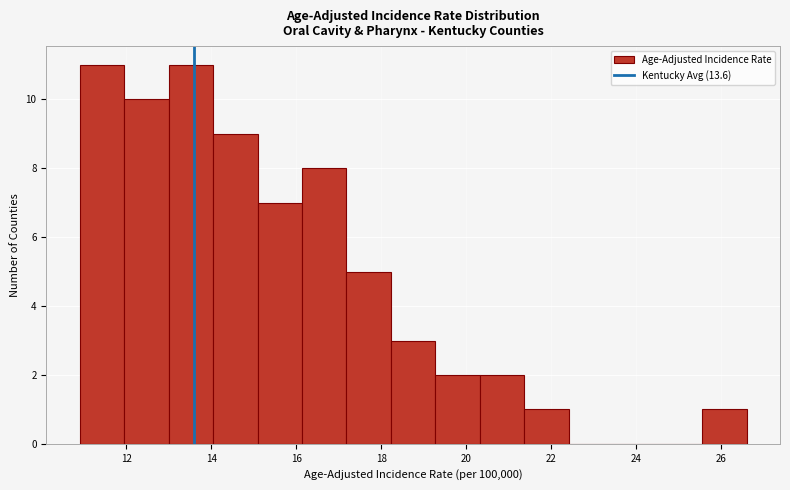

How tall is the bar that spans 17.2 to 18.2 on the x-axis? Neither the bar edges nor the heights are printed on the chart, so give them approximately, as read against the axes.

5